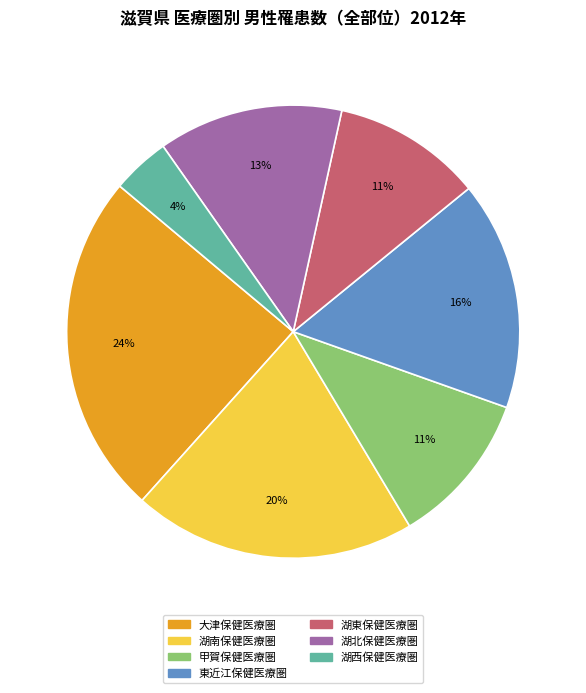

Which category has the biggest portion of the pie?

大津保健医療圏